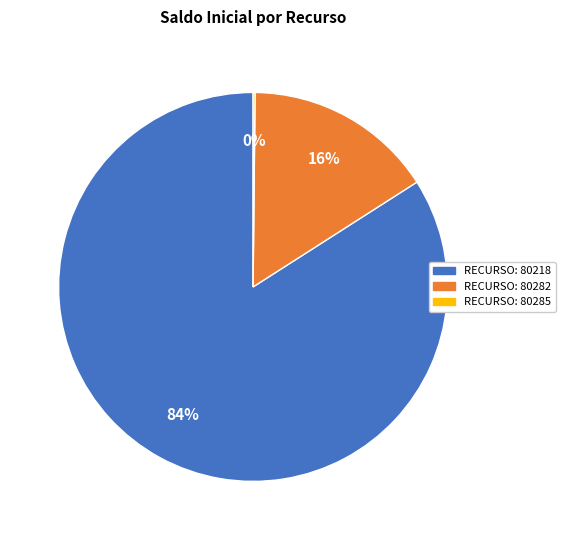

Which slice is the largest?

RECURSO: 80218